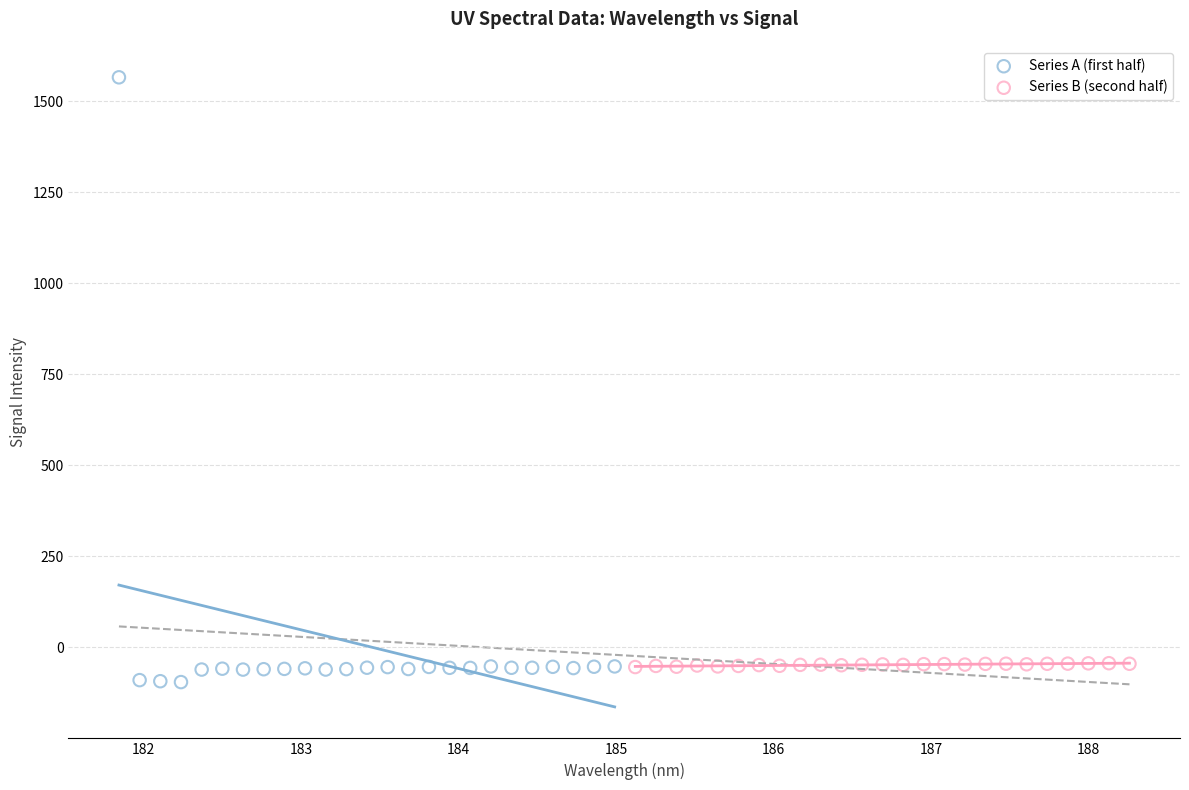

Which series reaches the maximum Y coordinate?

Series A (first half)